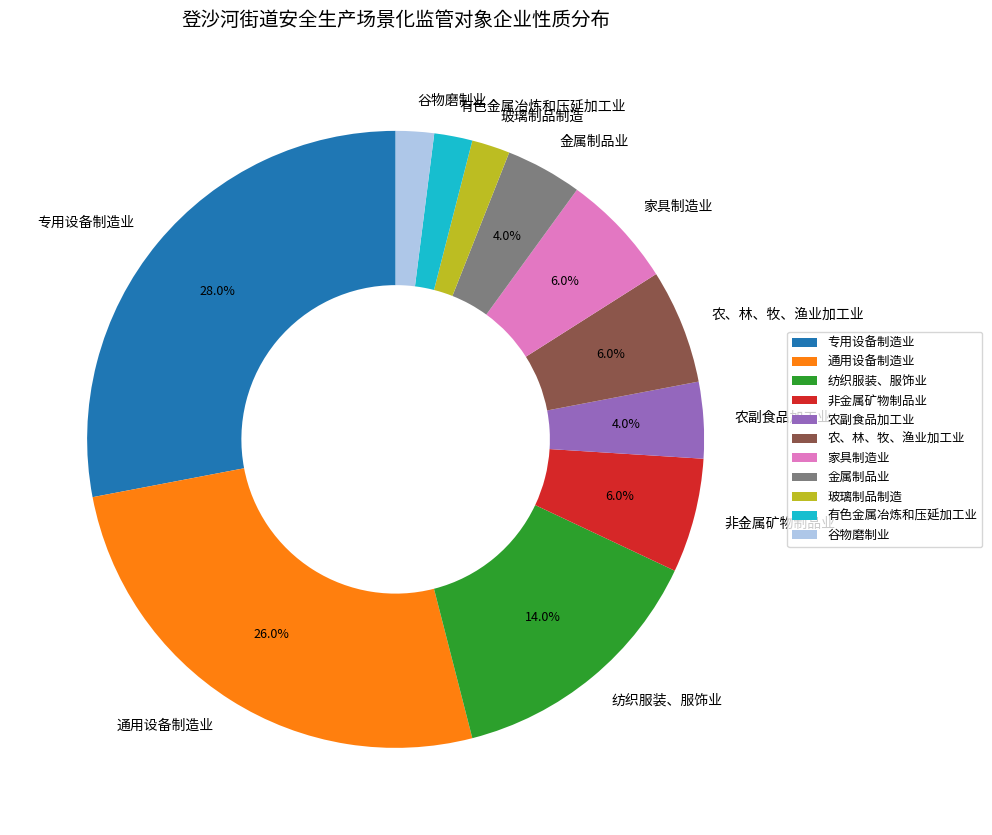

Which has a higher value, 纺织服装、服饰业 or 谷物磨制业?

纺织服装、服饰业